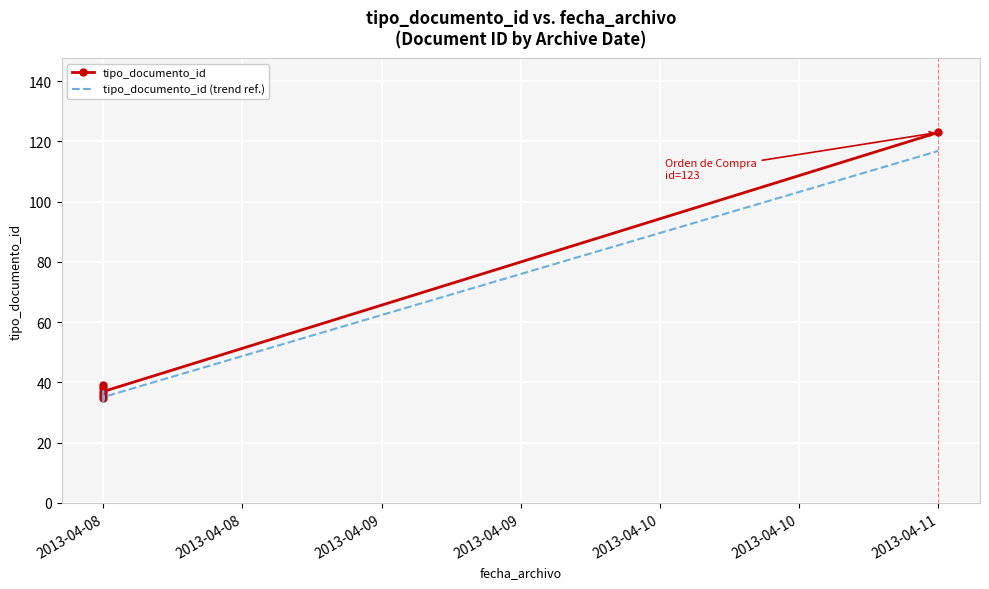

Between 2013-04-08 and 2013-04-11, which is larger?

2013-04-11